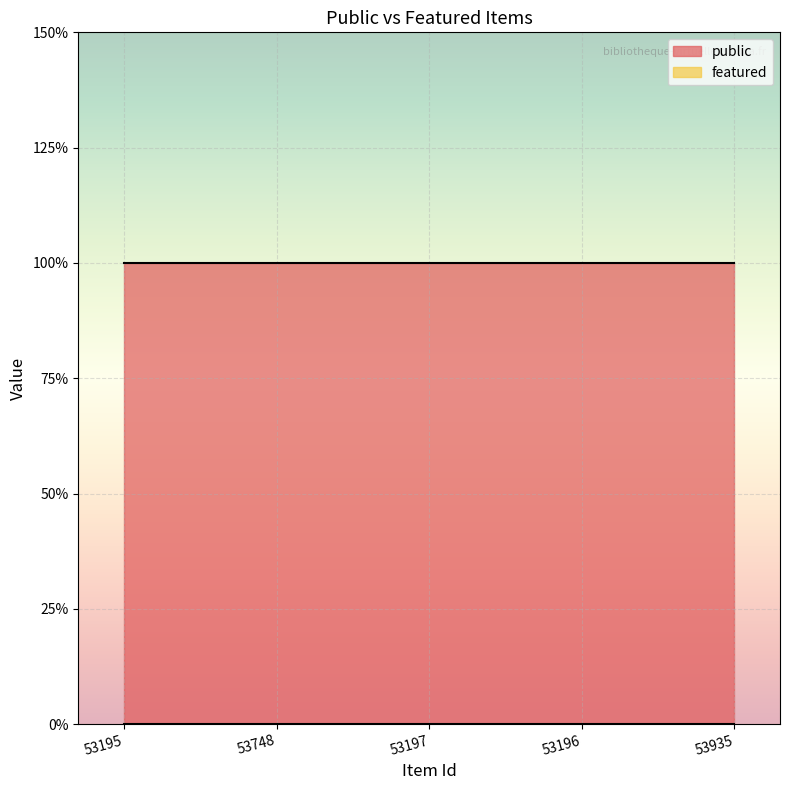

What is the spread (max minus min) of values at 53197?

1